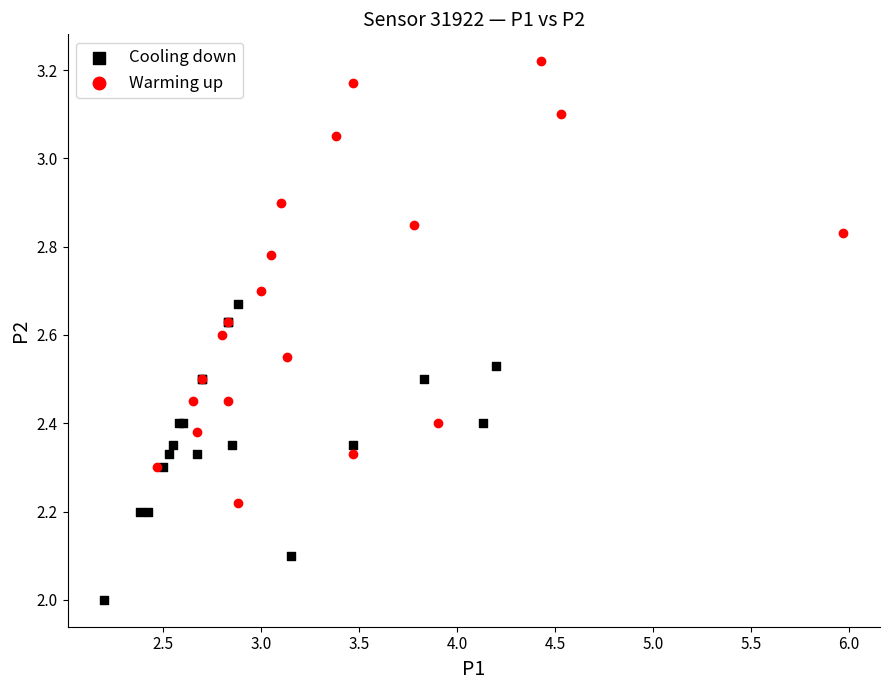

What are all the series names shown in the legend?

Cooling down, Warming up